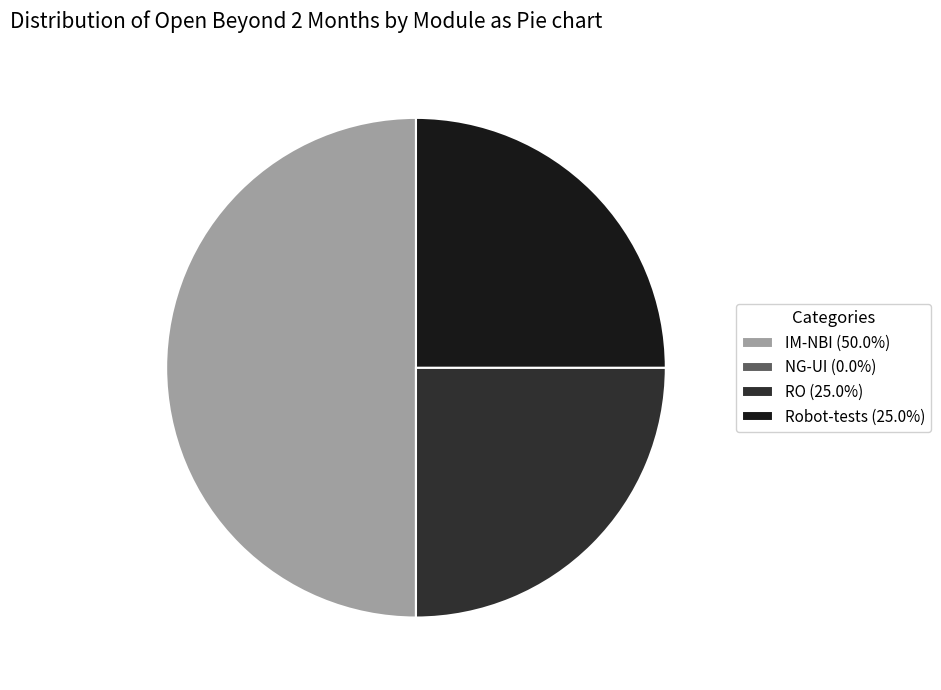

Which category has the biggest portion of the pie?

IM-NBI